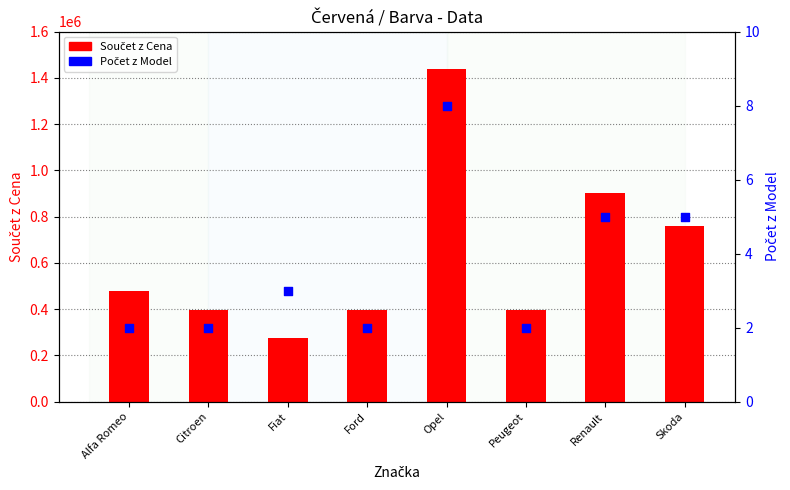

Is the value of Součet z Cena at Citroen greater than the value of Počet z Model at Opel?

Yes